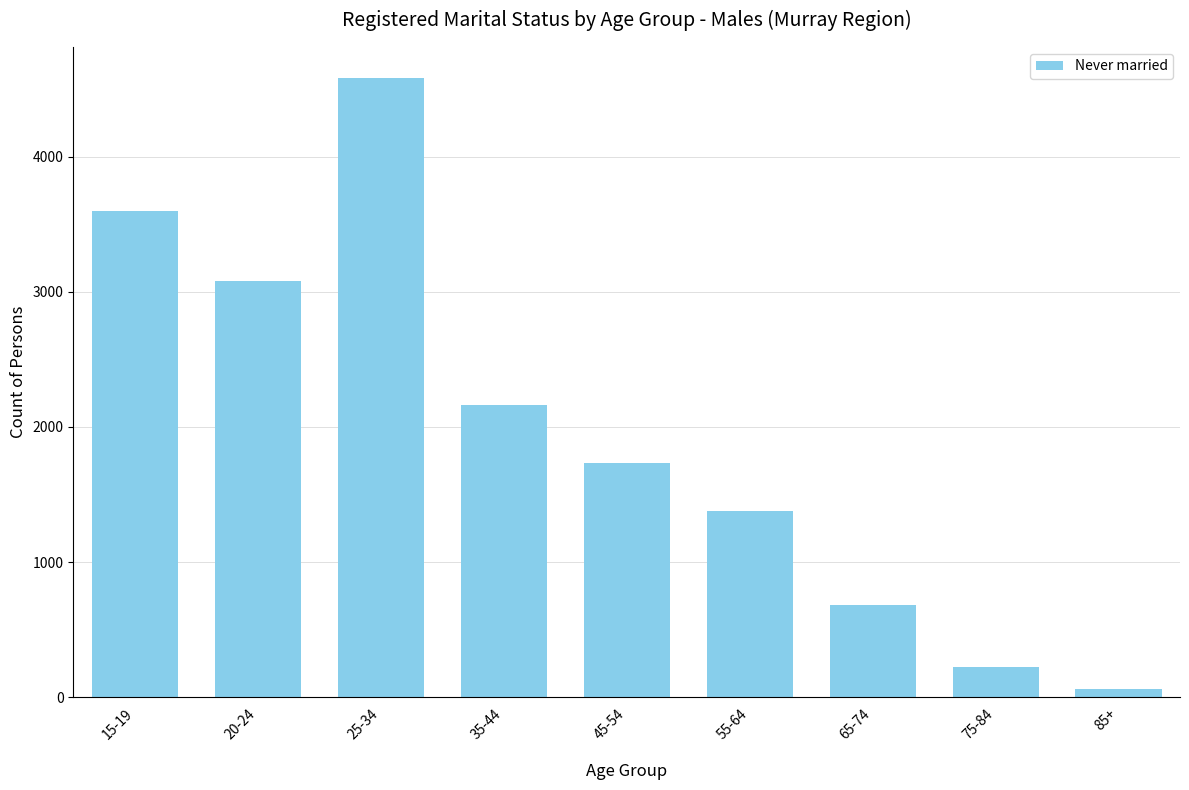

Is it true that the value at 85+ is 61?

True